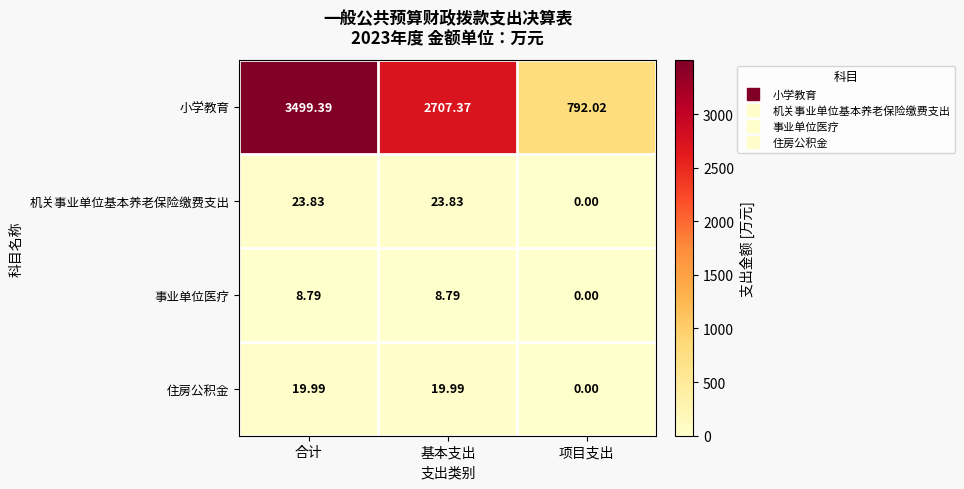

Which category has the lowest value in the 事业单位医疗 series?

项目支出